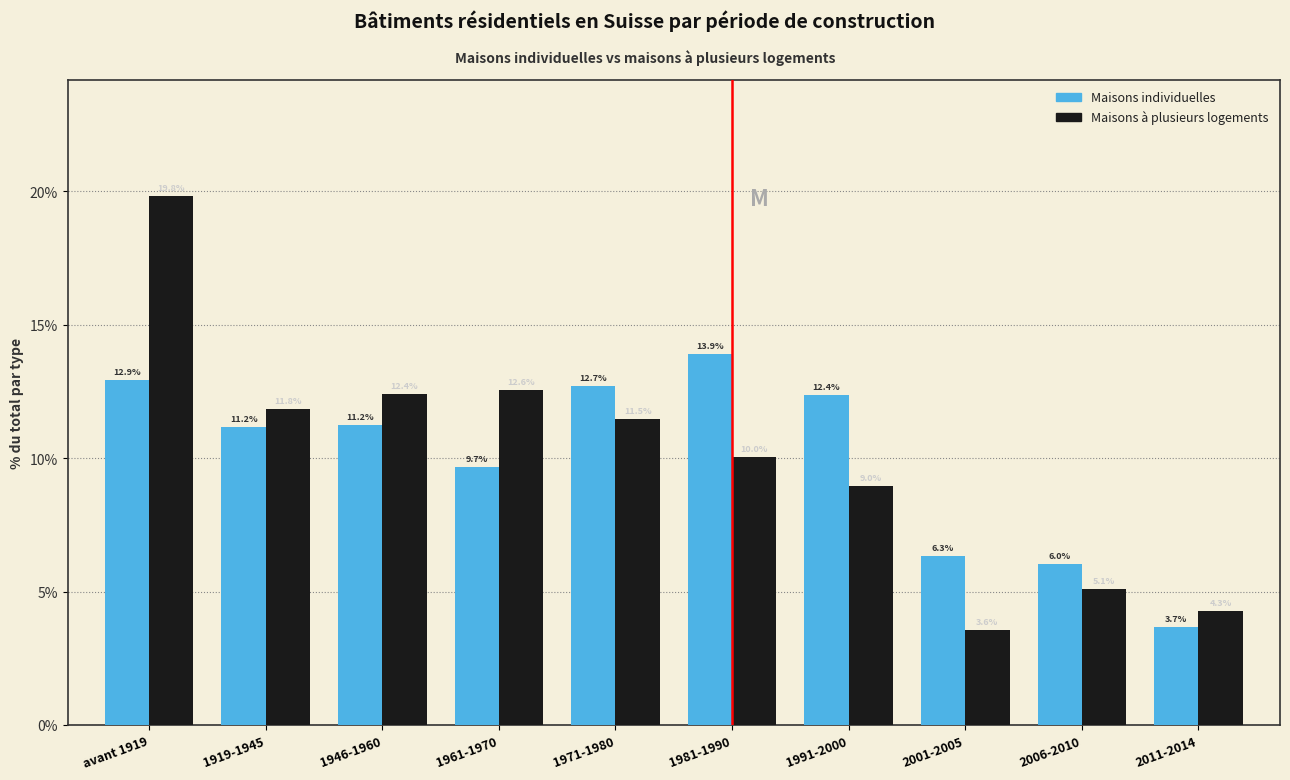

Reading right to left, list all the values displayed in this chart.

Maisons individuelles: 3.7	6.0	6.3	12.4	13.9	12.7	9.7	11.2	11.2	12.9
Maisons à plusieurs logements: 4.3	5.1	3.6	9.0	10.0	11.5	12.6	12.4	11.8	19.8